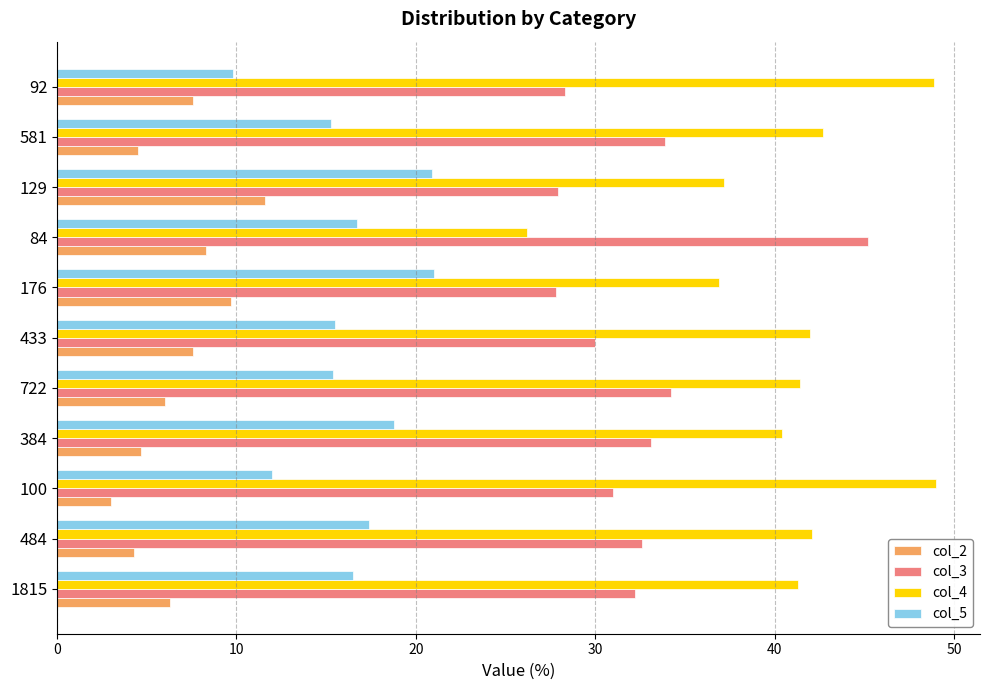

What is the spread (max minus min) of values at 84?

36.9